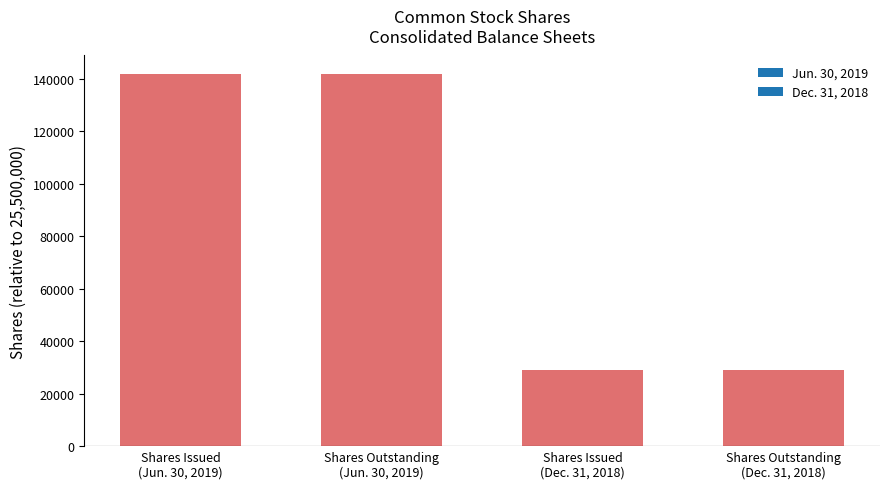

What is the maximum value shown in the chart?

141812